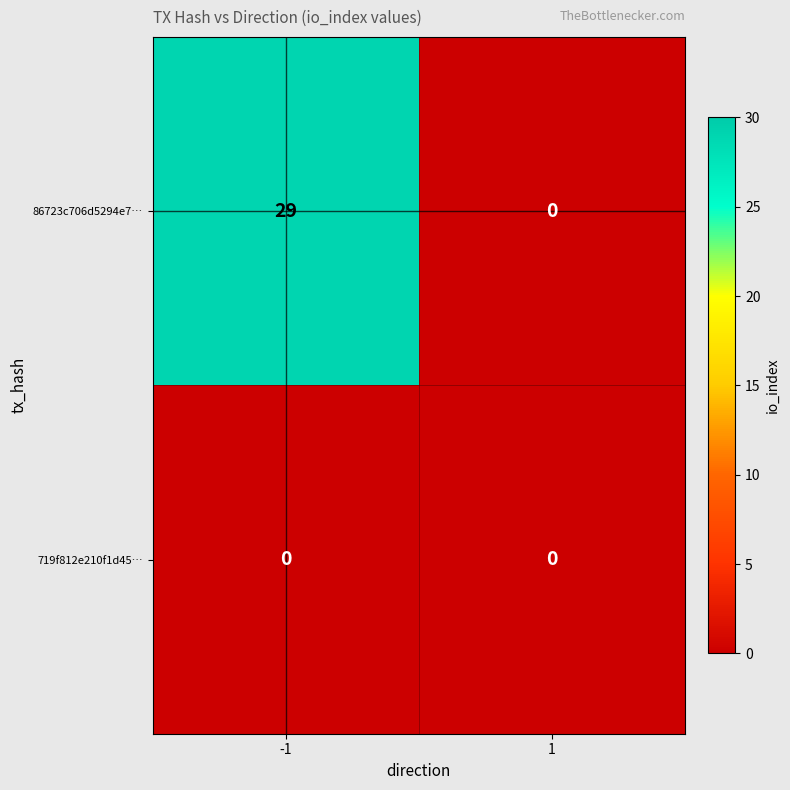

Reading left to right, extract all data points from this chart.

86723c706d5294e7…: 29	0
719f812e210f1d45…: 0	0